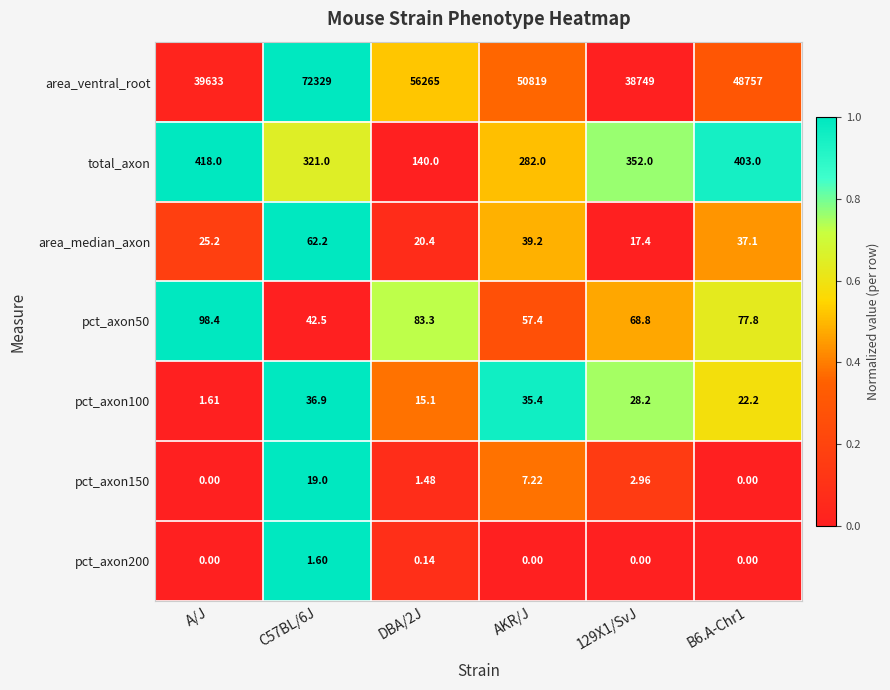

Which series changed the most between DBA/2J and B6.A-Chr1?

area_ventral_root